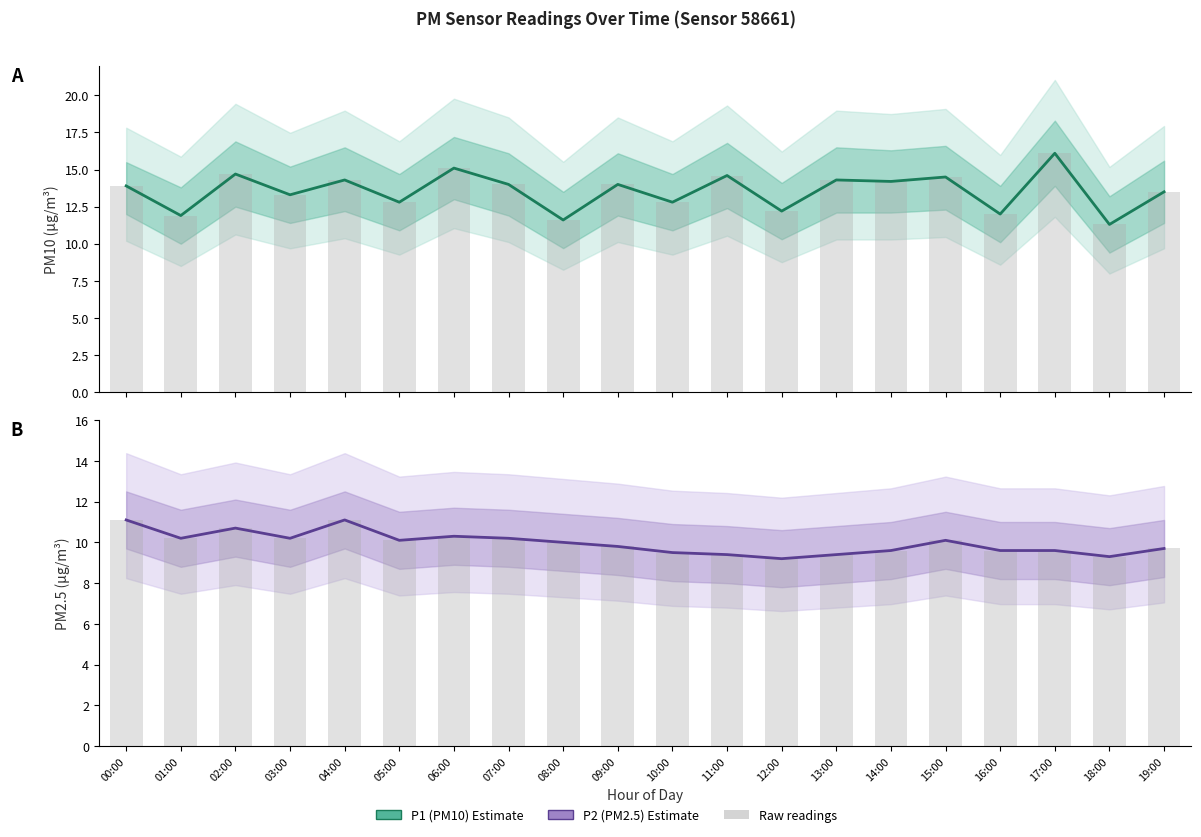

What is the total value across all series at 07:00?

24.2